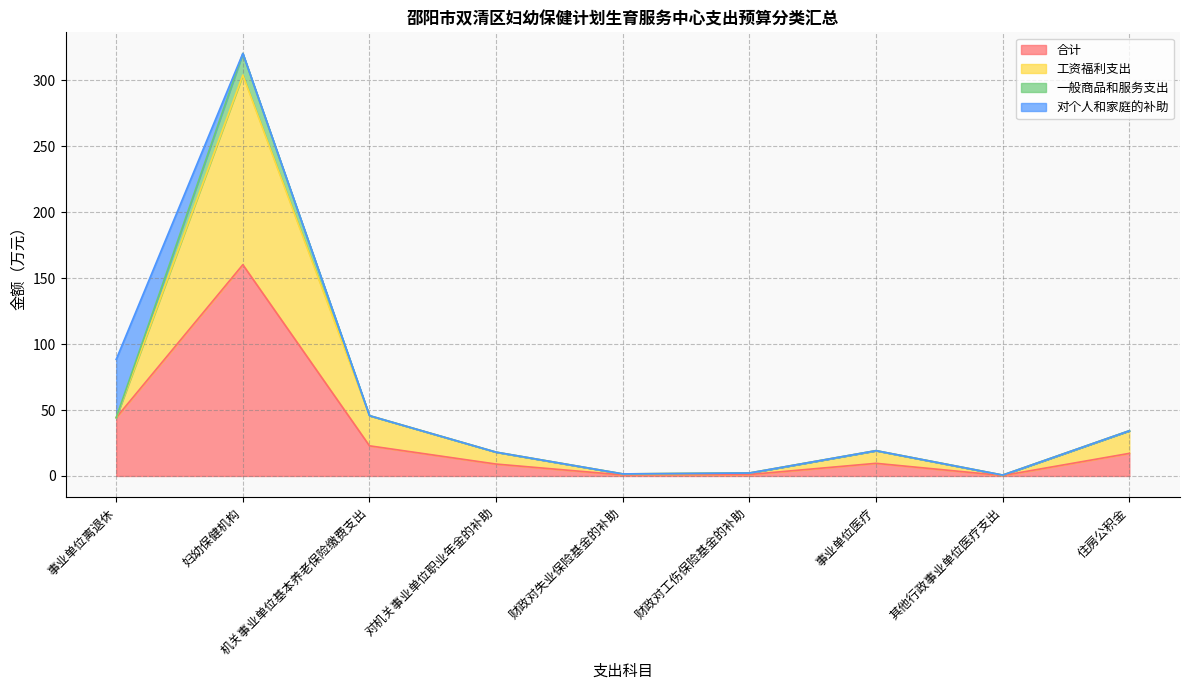

What is the label of the 7th point from the right?

机关事业单位基本养老保险缴费支出